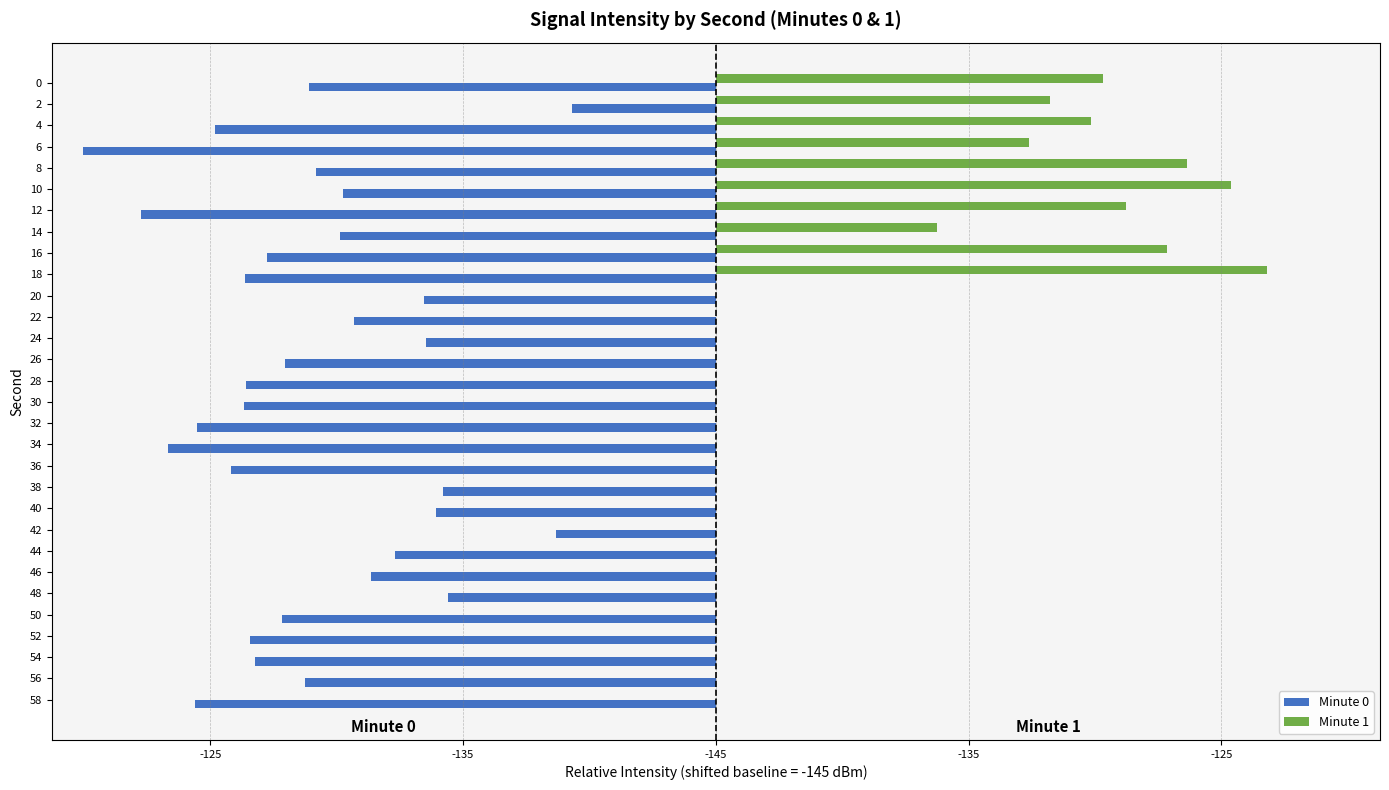

What are all the series names shown in the legend?

Minute 0, Minute 1